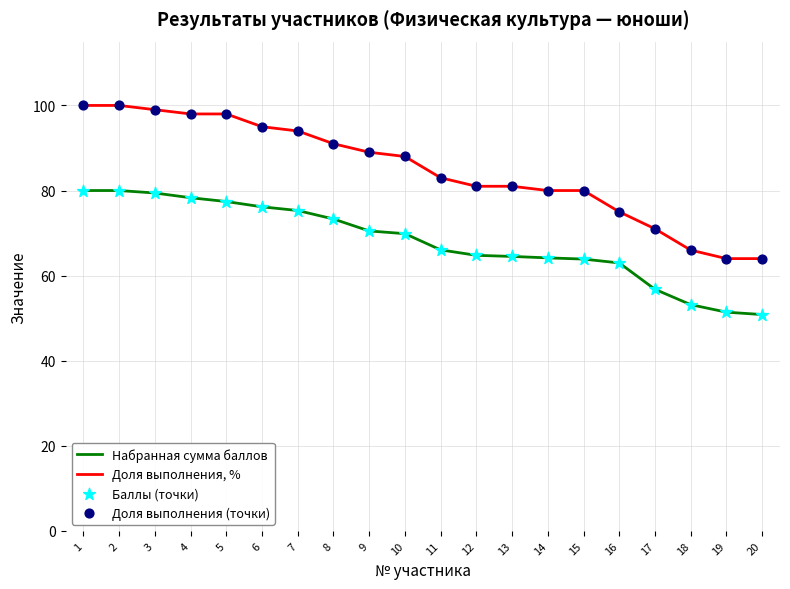

At how many categories does at least one series exceed 97?

5